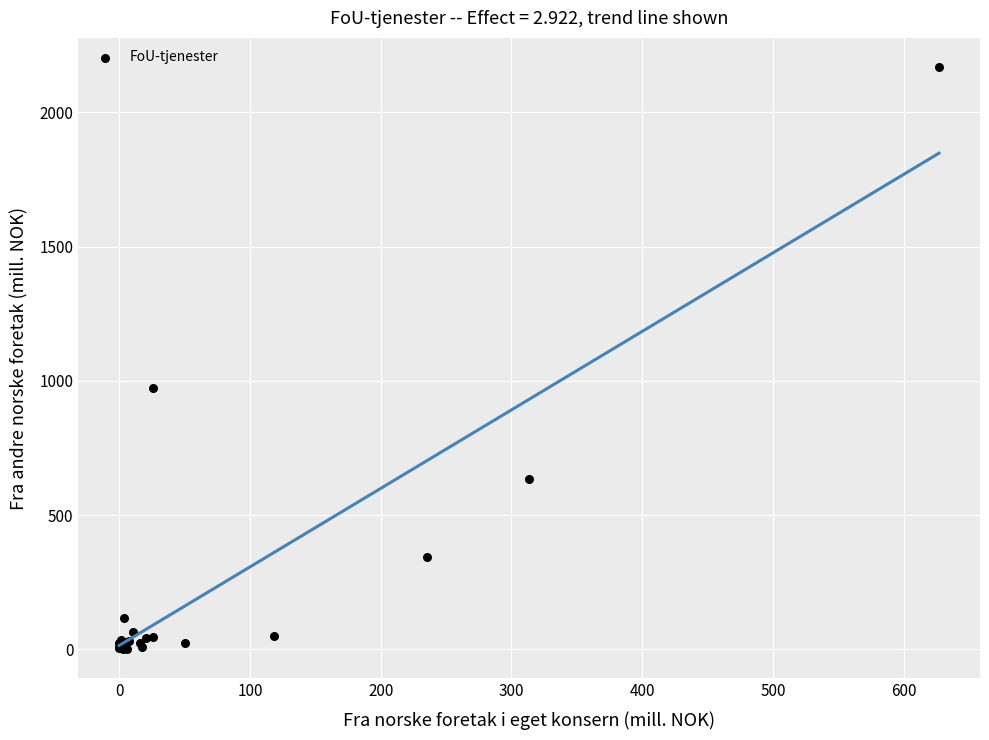

What Y value in the scatter plot is closest to 1084?

974.4